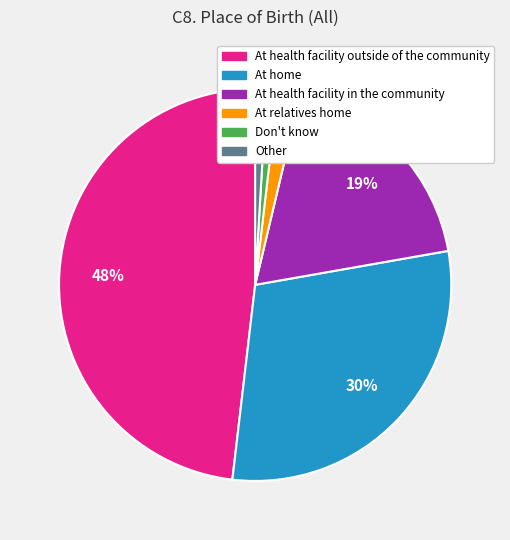

To the nearest percent, what portion does Other represent?

1%